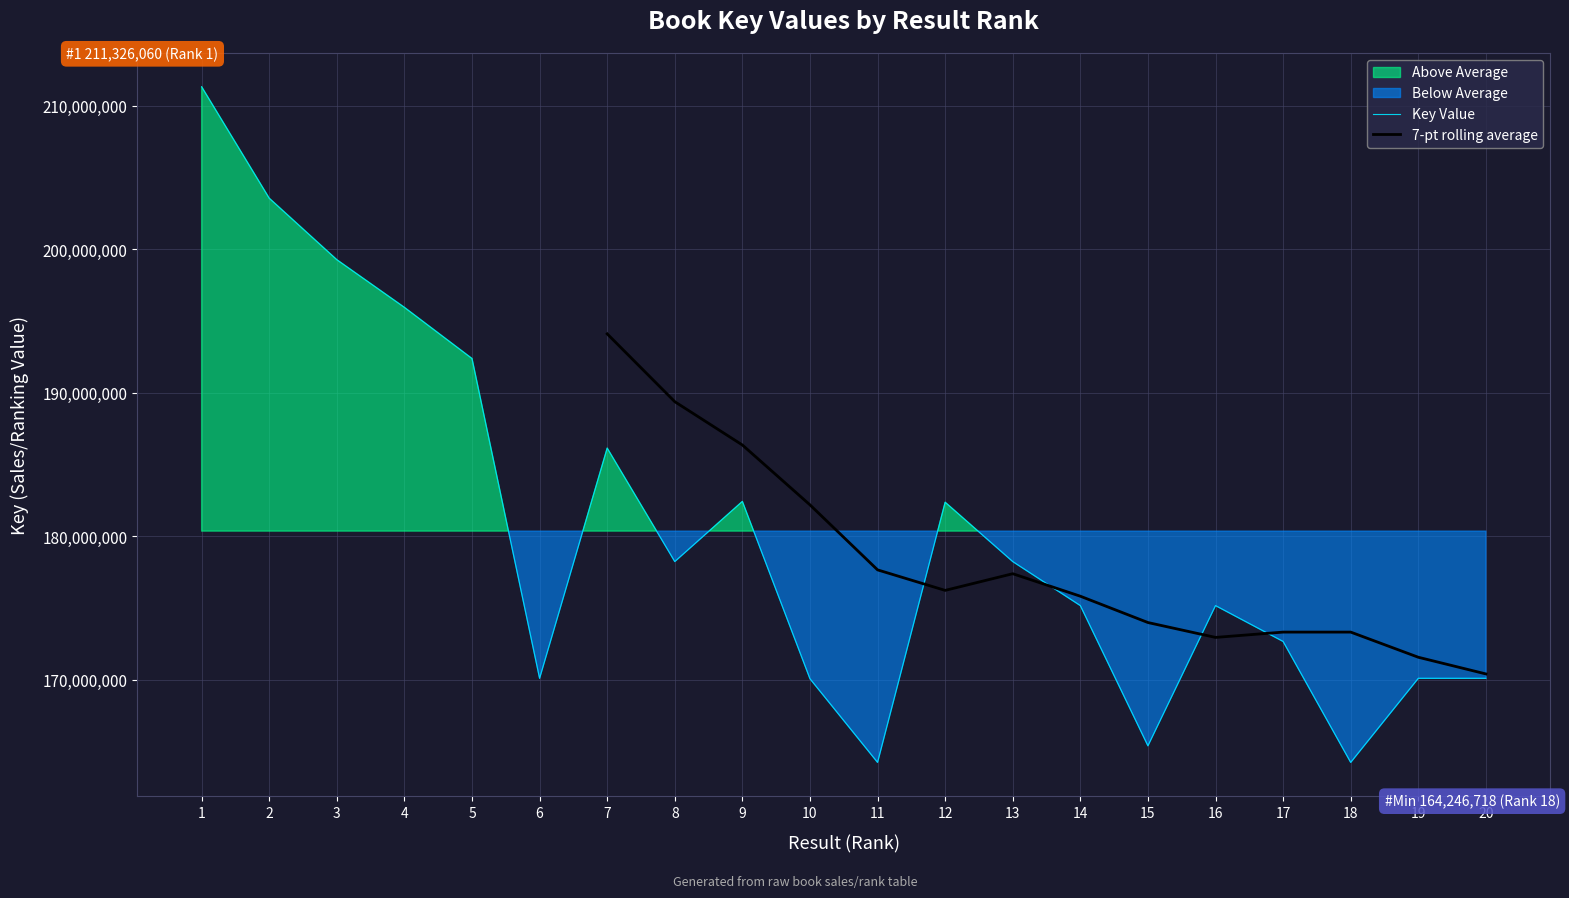

What is the change in value from 1 to 7?

-25176911